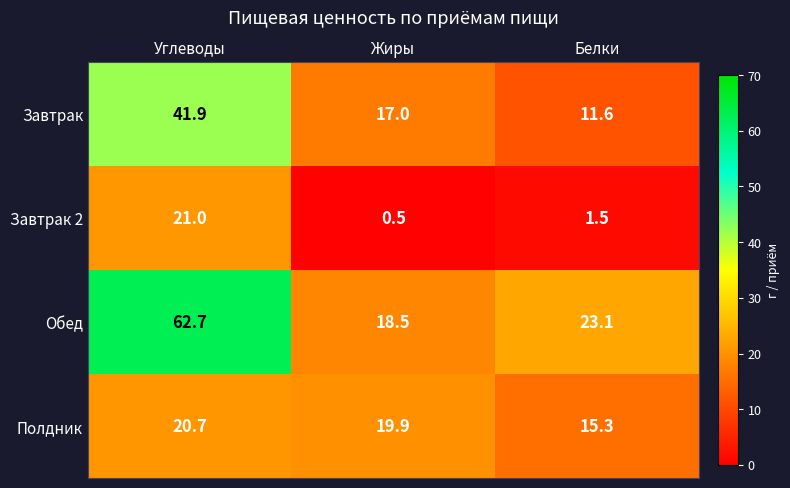

What is the sum of all Полдник values?

55.9